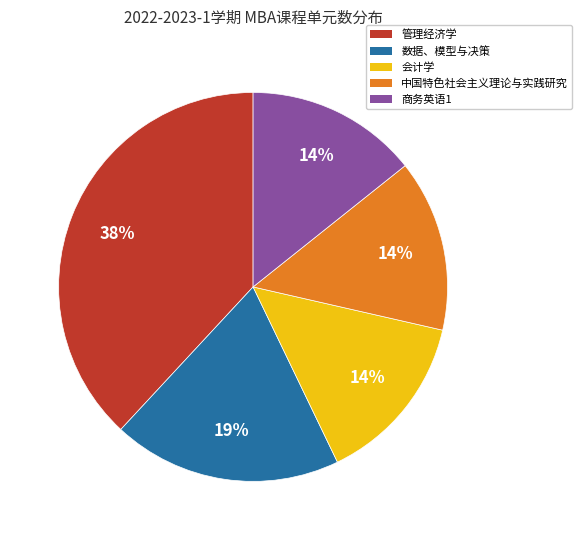

How many segments does this pie chart have?

5